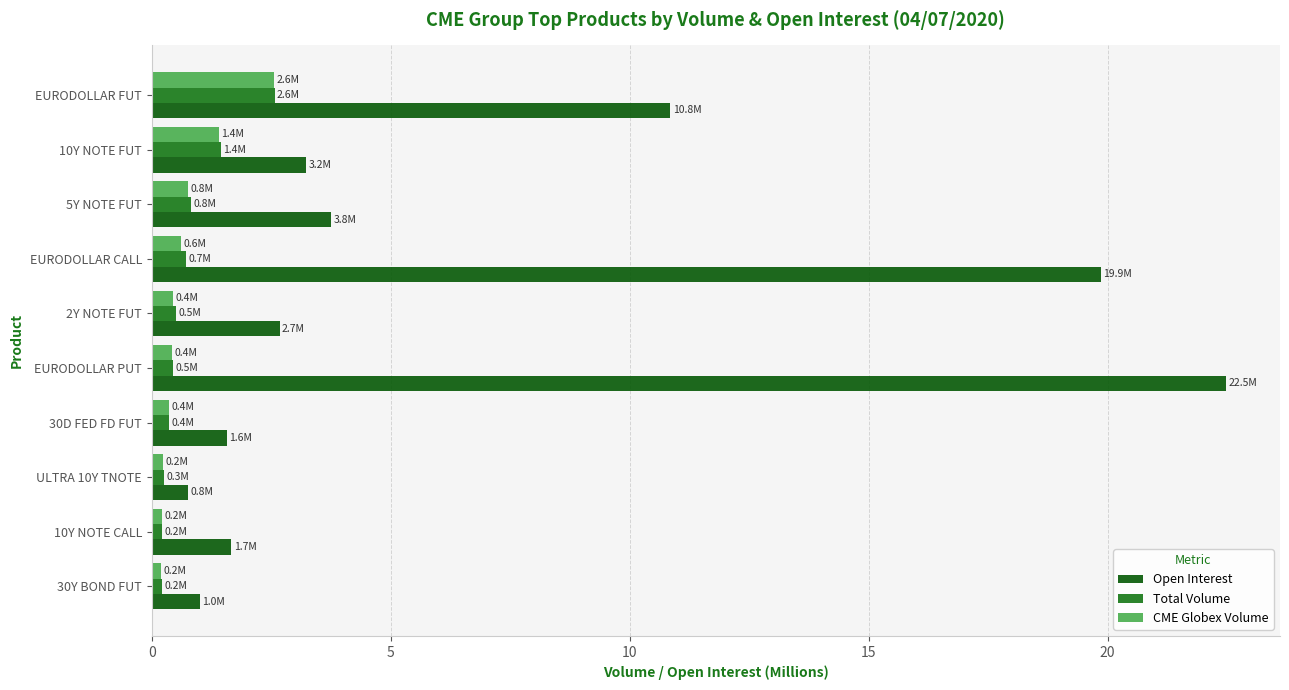

What is the lowest value of the Open Interest series?

0.8